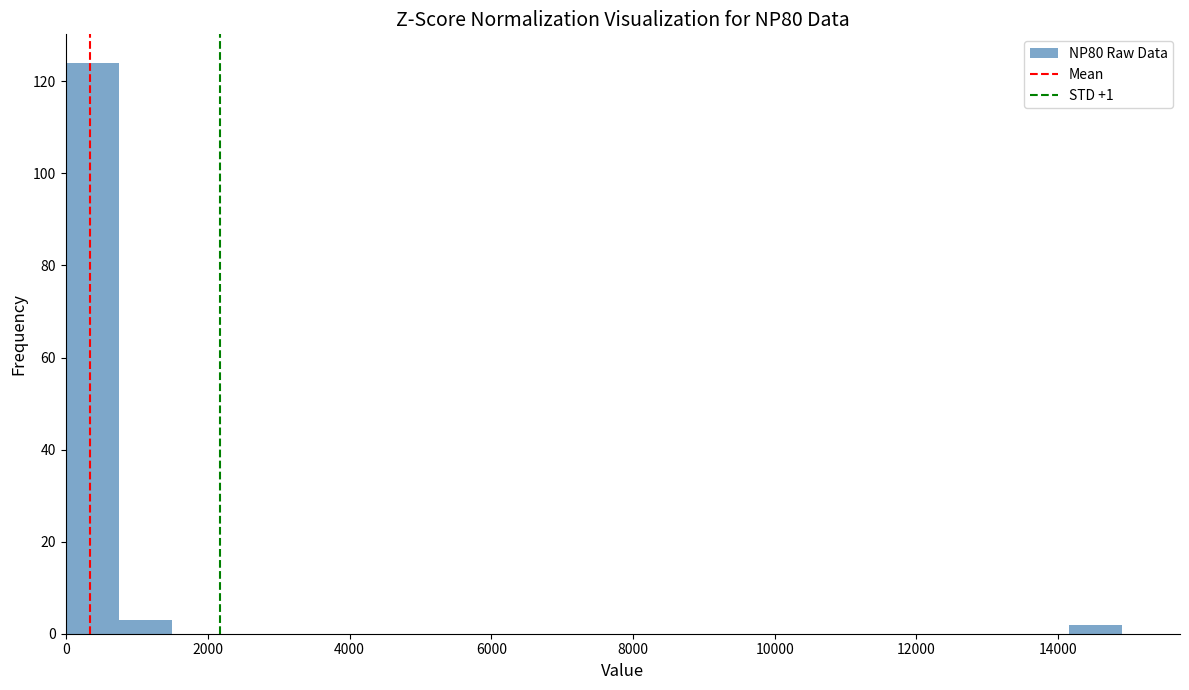

Read against the x-axis, roughly where is the centre of the tallest bar?

400